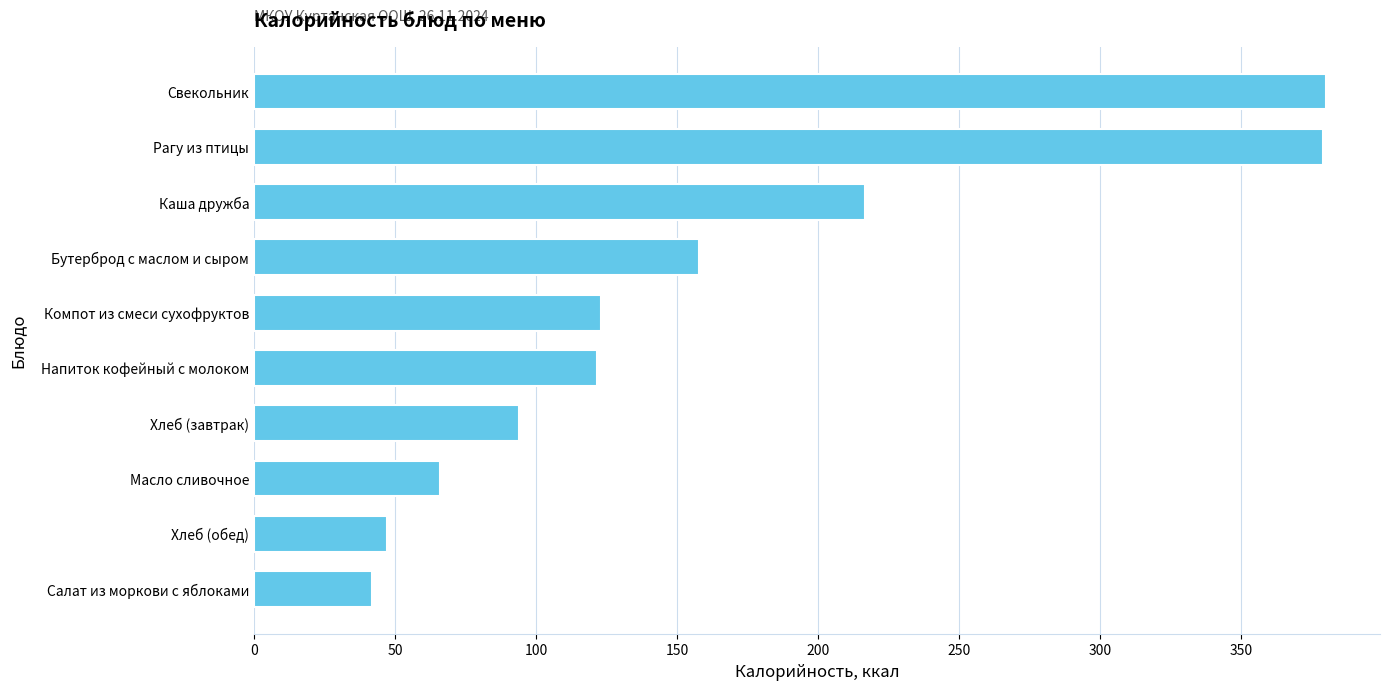

What is the sum of all values?

1627.0